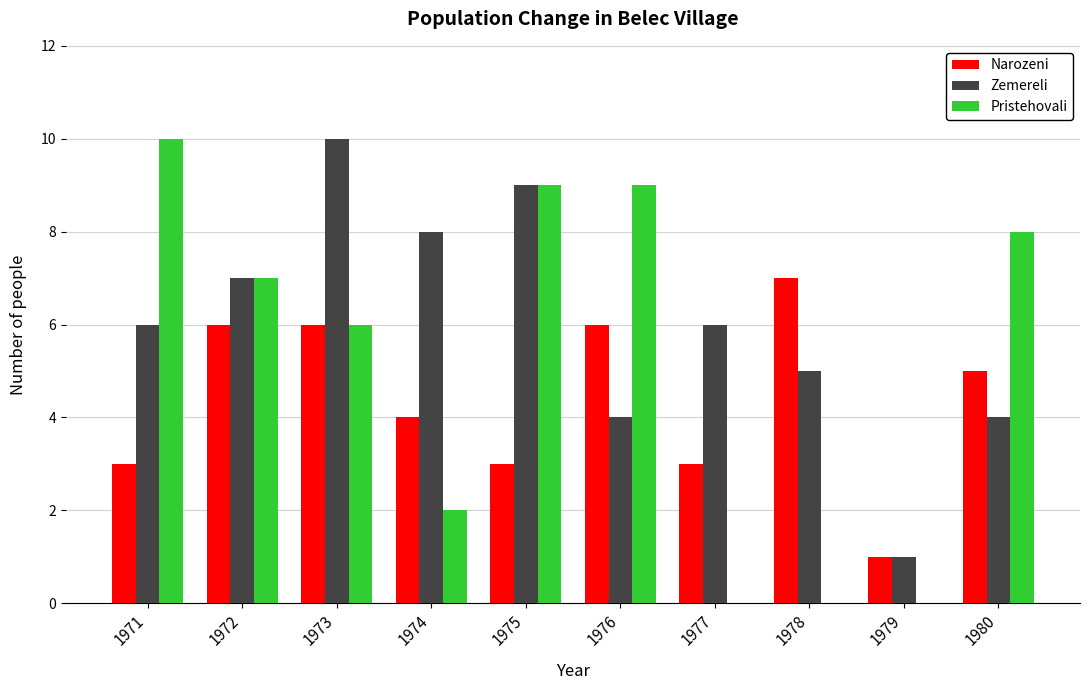

Which series has the largest range (max minus min)?

Pristehovali